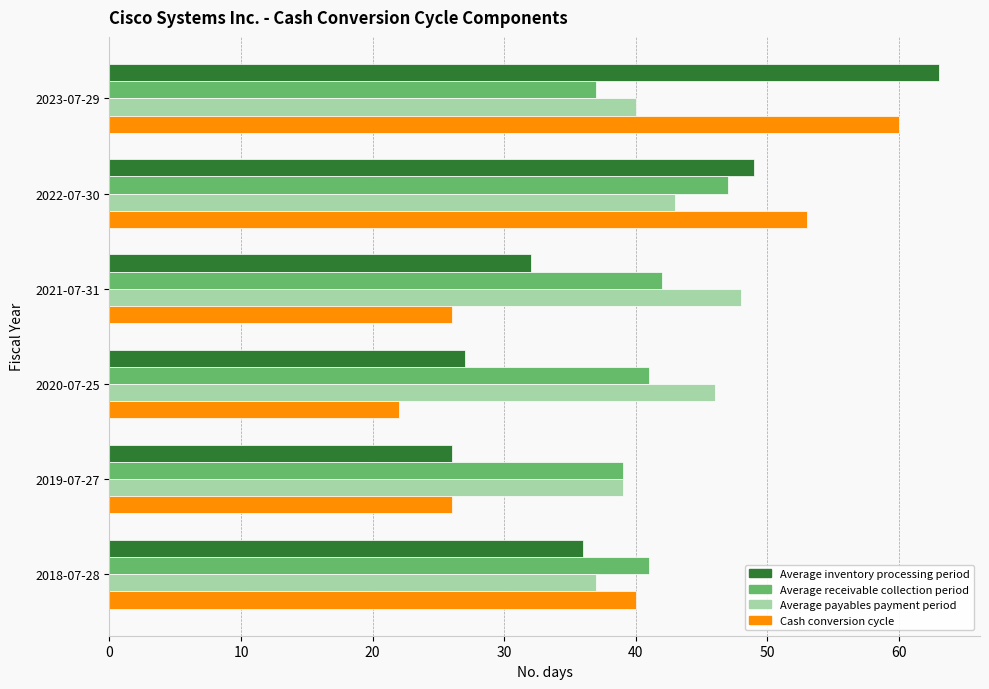

How many Cash conversion cycle values are between 26 and 53?

4